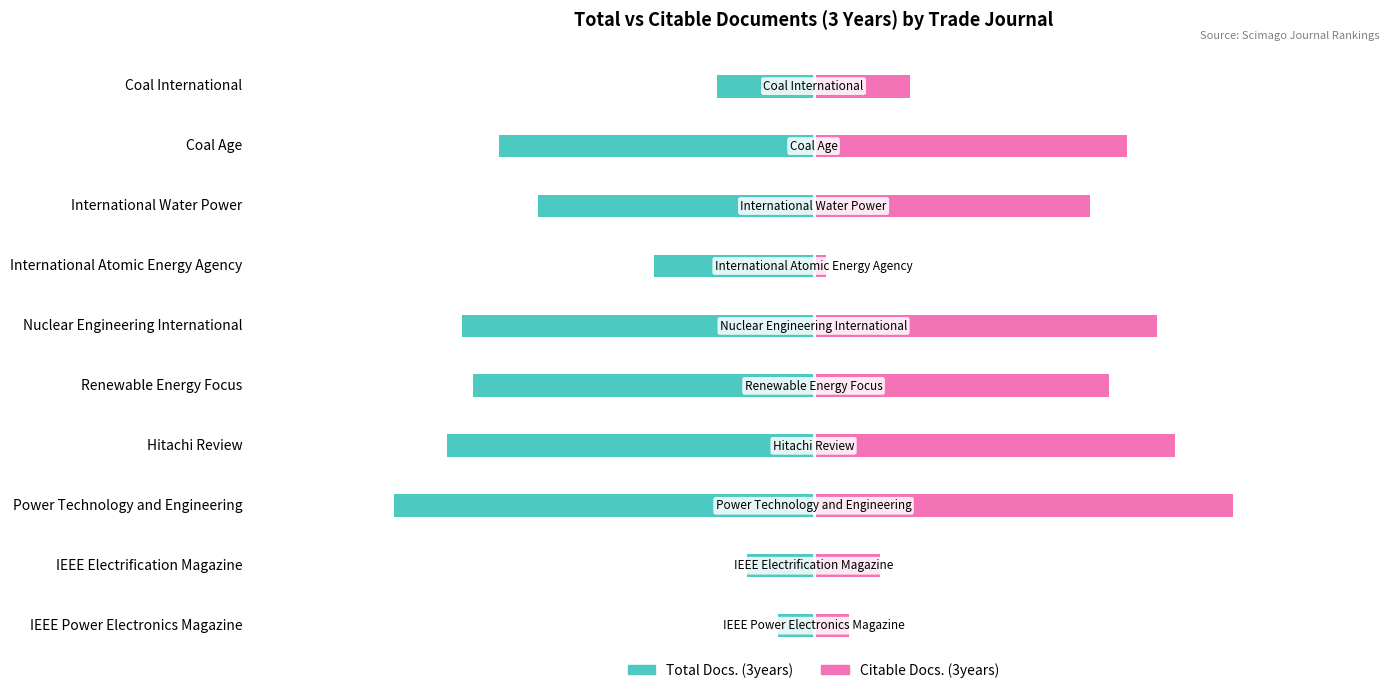

What is the sum of all Citable Docs. (3years) values?

1376